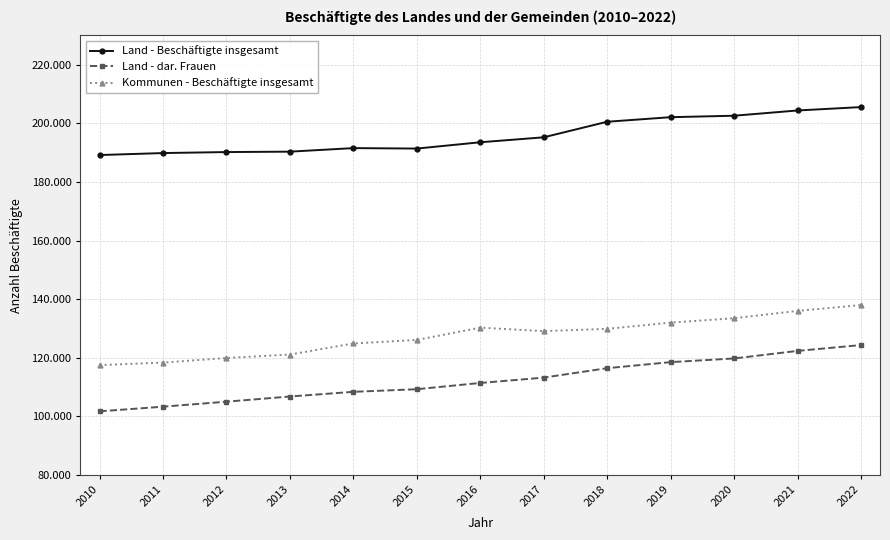

Between 2010 and 2013, which series saw the biggest shift?

Land - dar. Frauen